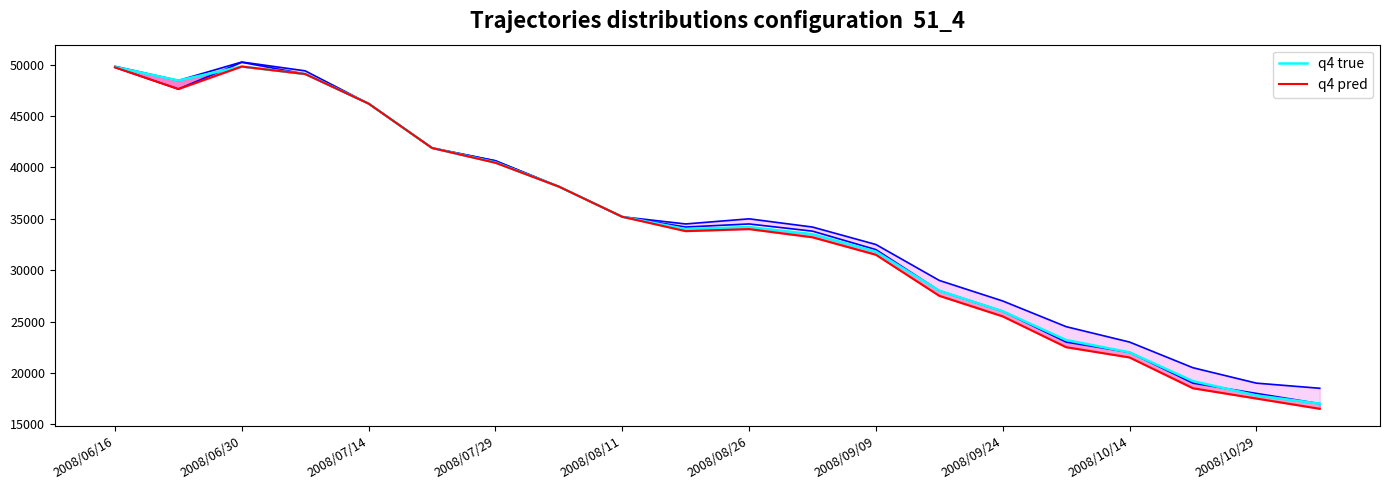

Reading right to left, what are all the values shown in this chart?

col_2 upper: 18500	19000	20500	23000	24500	27000	29000	32500	34200	35000	34500	35200	38140	40650	41900	46220	49410	50270	48470	49850
col_1 lower: 17000	18000	19000	22000	23000	26000	28000	32000	33800	34500	34200	35200	38140	40650	41900	46220	49100	50240	47640	49750
q4 true: 17000	17800	19200	22000	23200	26000	28000	31800	33500	34200	34000	35200	38140	40490	41900	46220	49100	49830	48470	49790
q4 pred: 16500	17500	18500	21500	22500	25500	27500	31500	33200	34000	33800	35200	38140	40460	41900	46220	49100	49830	47640	49750